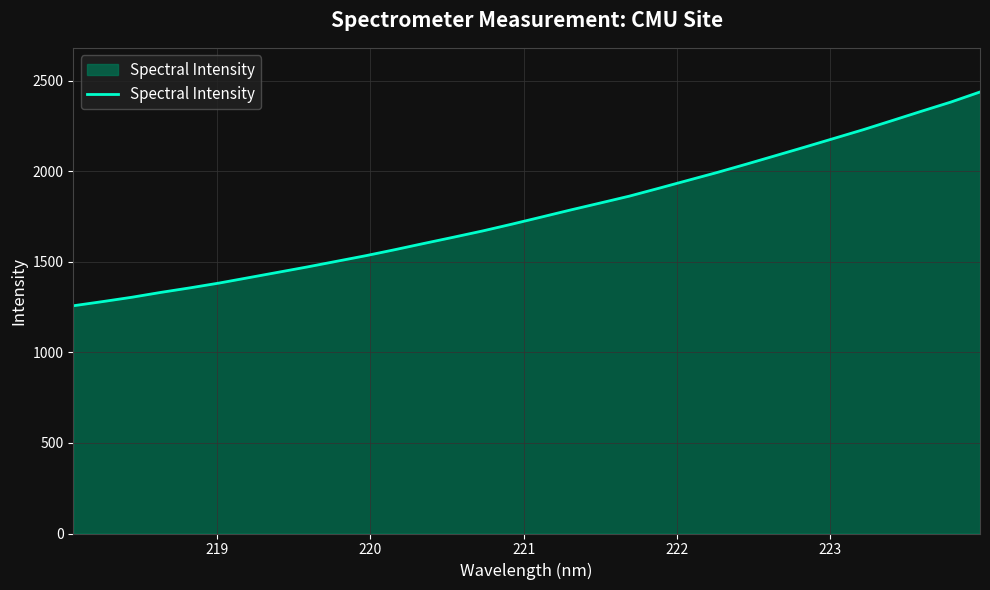

True or false: there are more than 2 points higher than both neighbors.

False